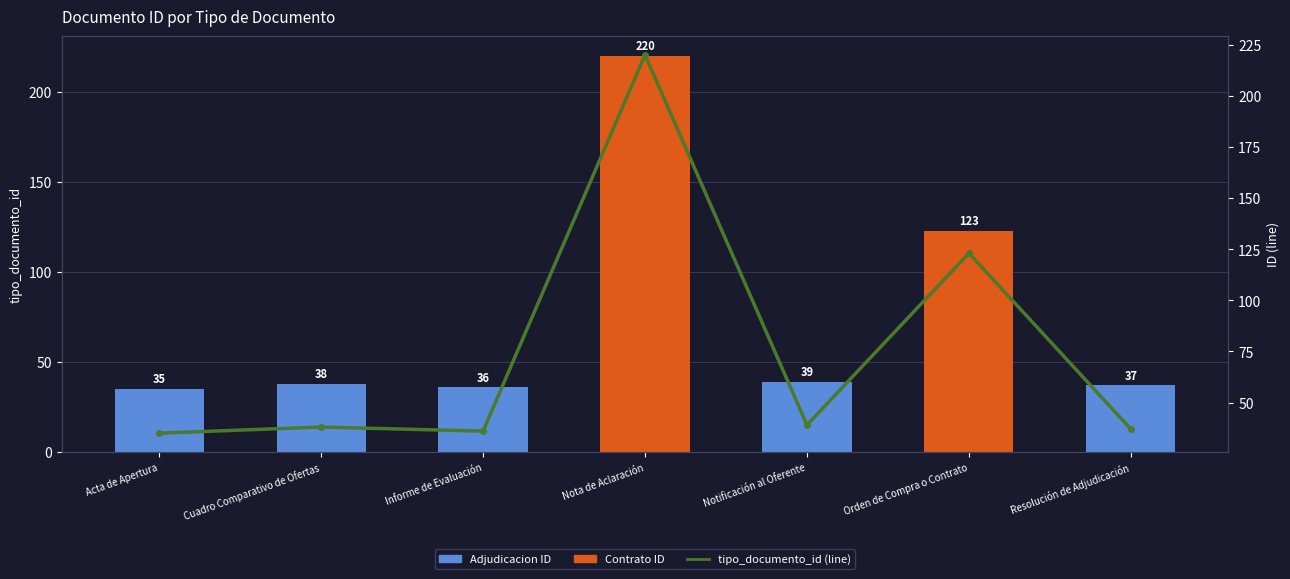

What is the average value of the tipo_documento_id (line) series?

75